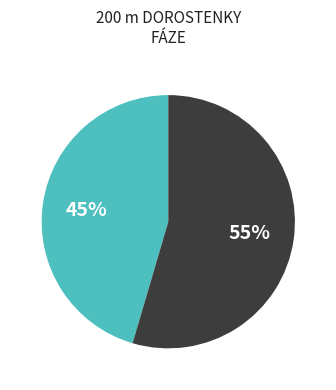

How many slices are in this pie chart?

2